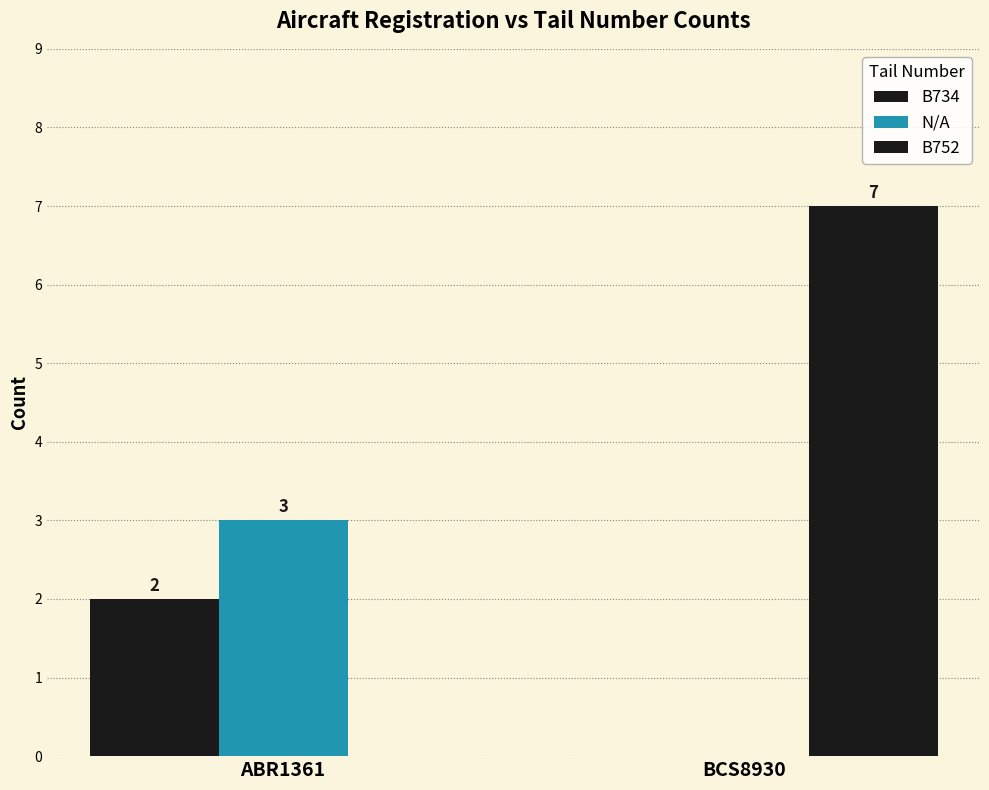

How many series are shown in this chart?

3